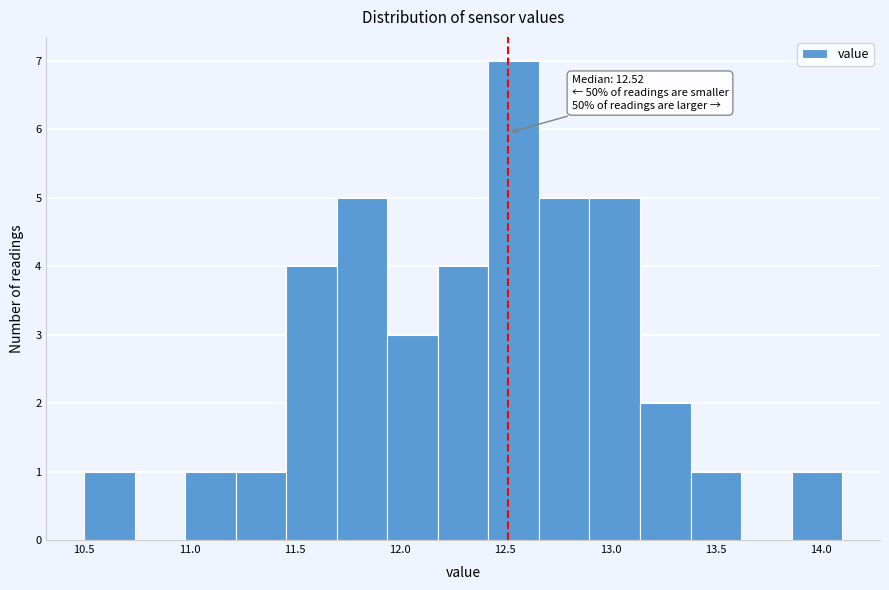

Over which range of the x-axis is the bar tallest?

12.42 to 12.66